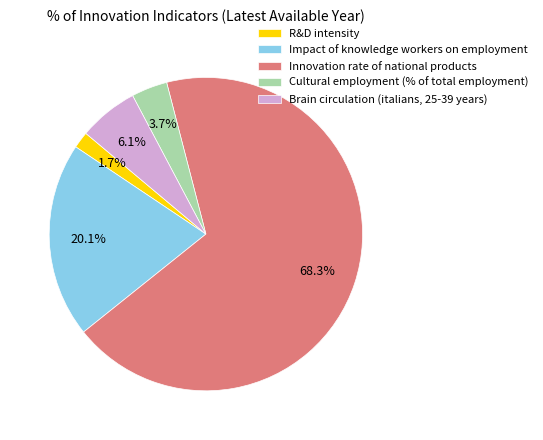

To the nearest percent, what is the average slice percentage?

20%